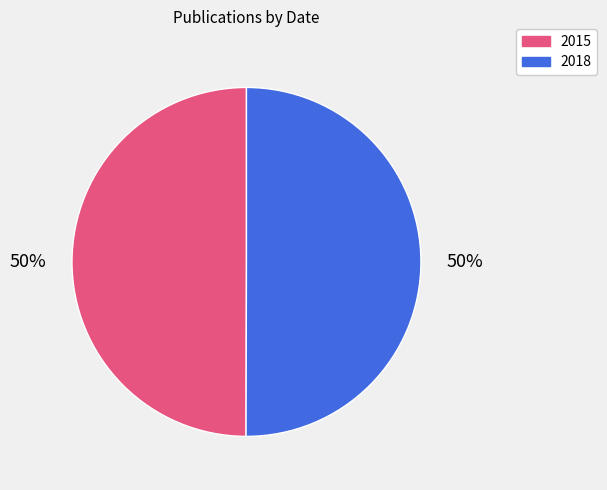

To the nearest percent, what is the average slice percentage?

50%